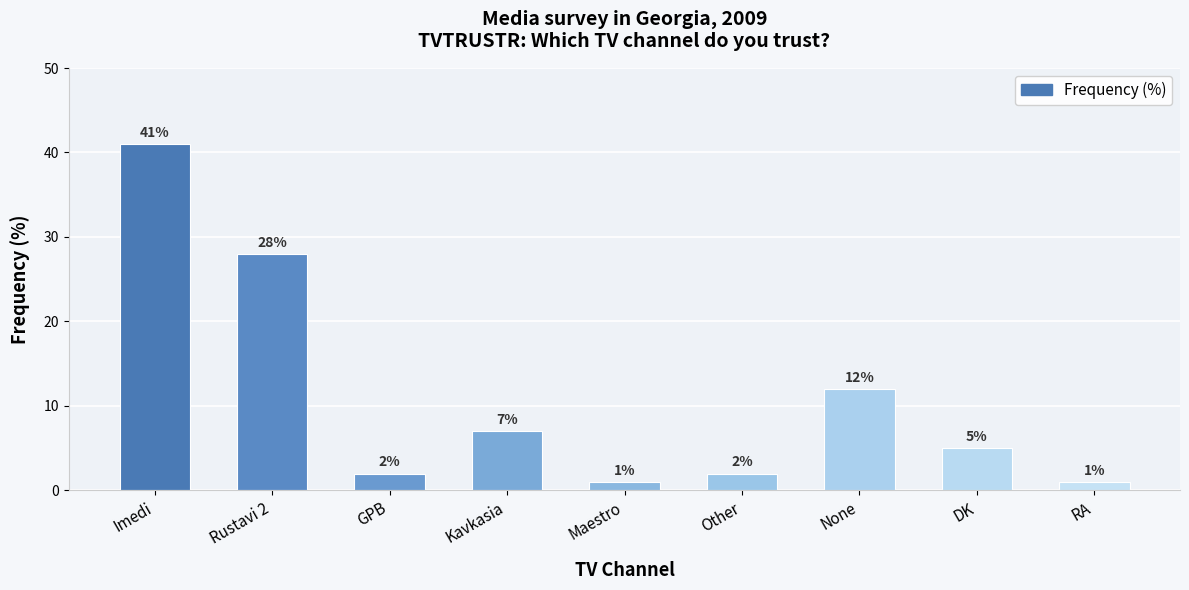

Which label corresponds to the largest value in the chart?

Imedi